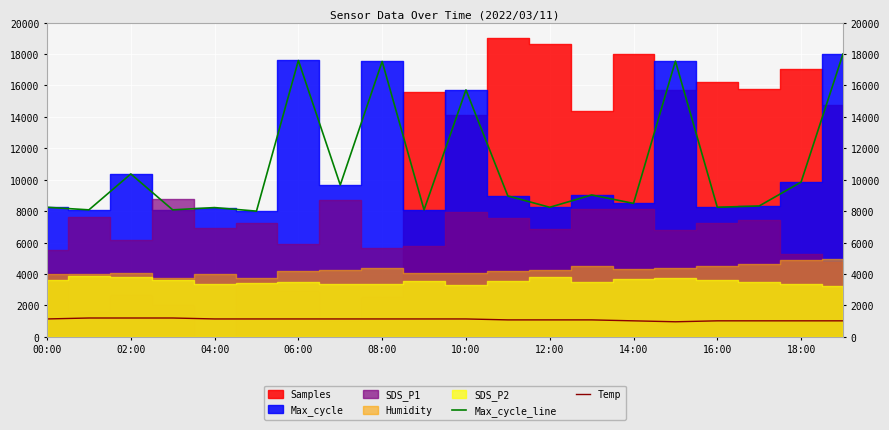

What is the maximum value for Temp?

1200.0